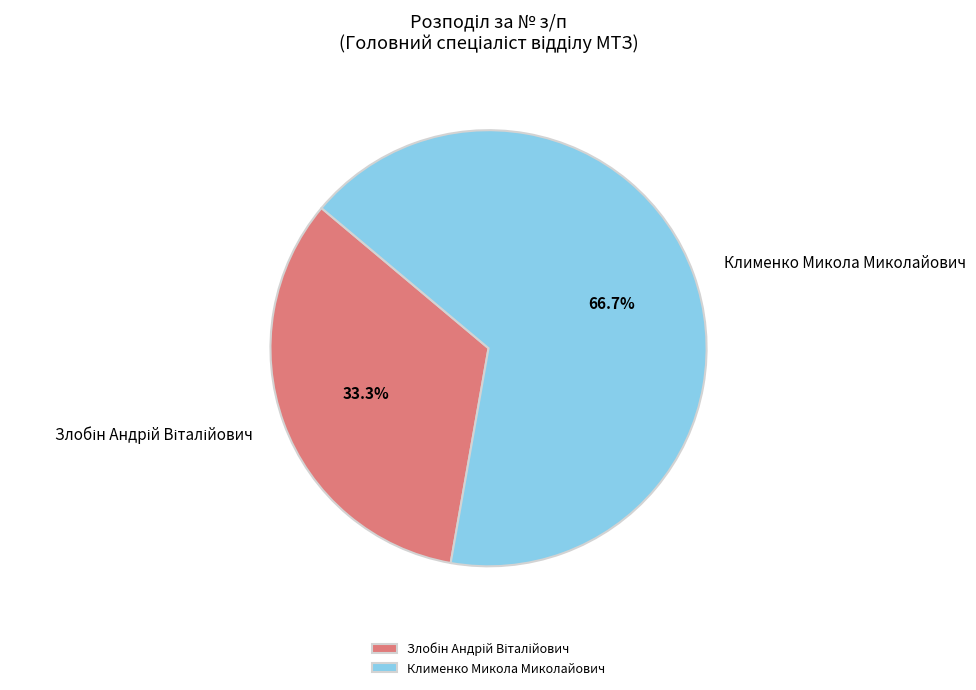

To the nearest percent, what percentage of the pie is Клименко Микола Миколайович?

67%